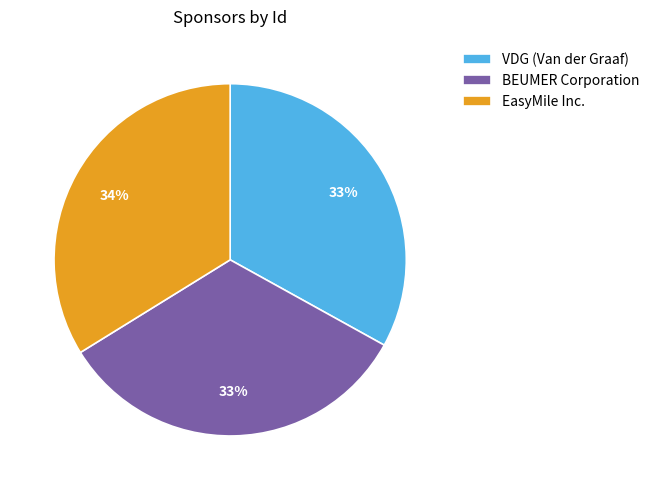

To the nearest percent, what percentage of the pie is EasyMile Inc.?

34%